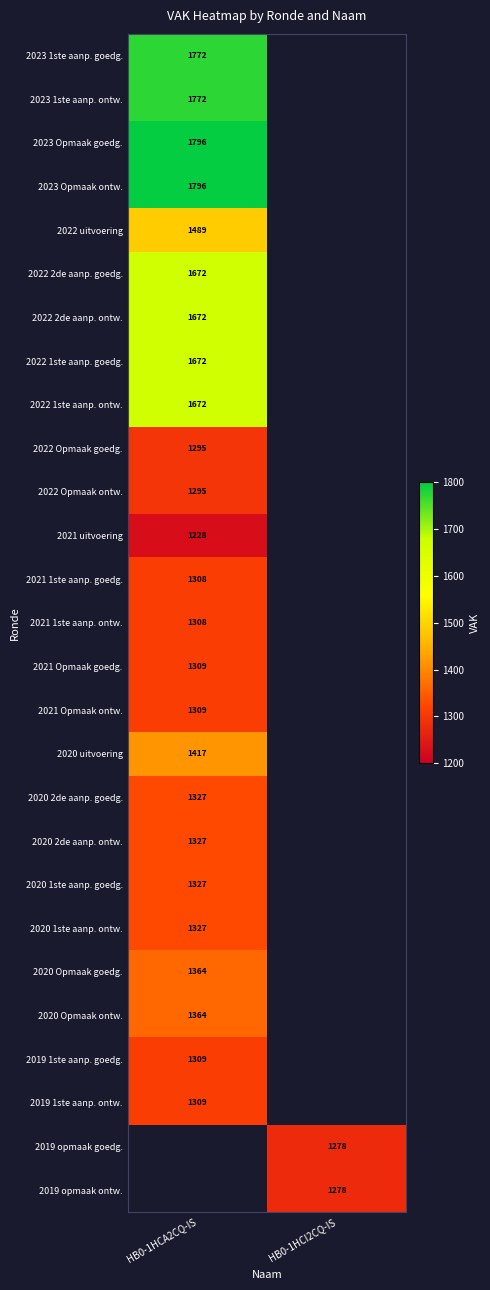

The value of 2022 uitvoering at HB0-1HCA2CQ-IS is 2666.9. True or false?

False